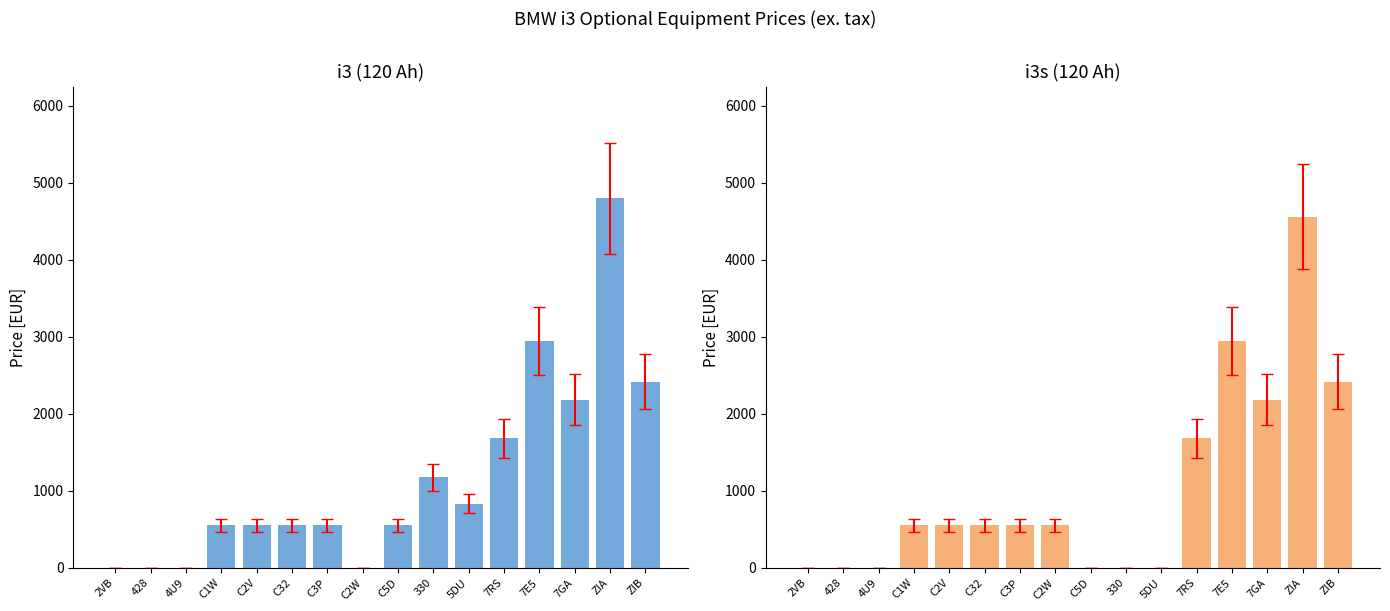

How many bars are there in total?

32